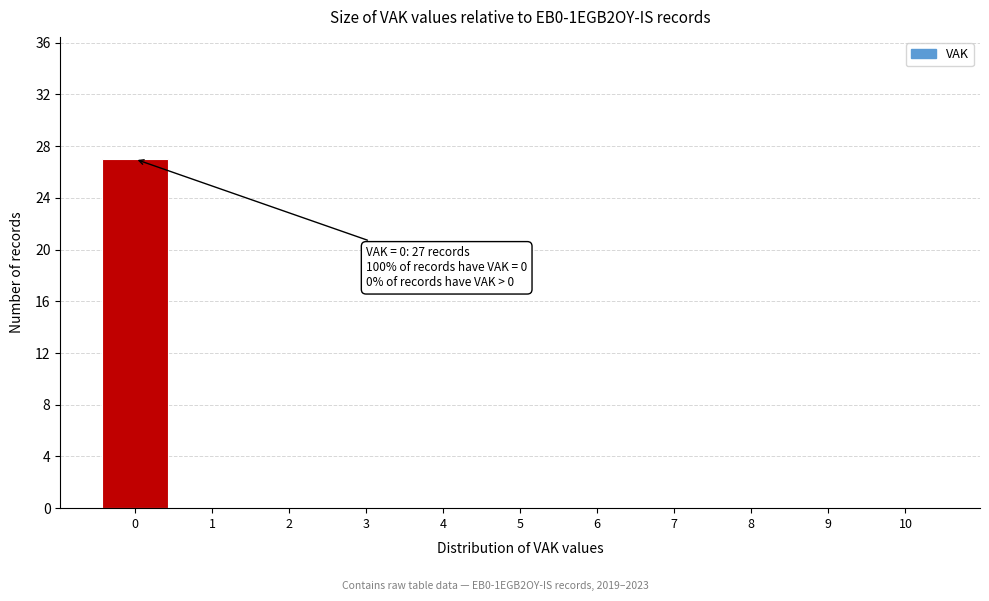

Which range on the x-axis has the tallest bar?

-0.5 to 0.5